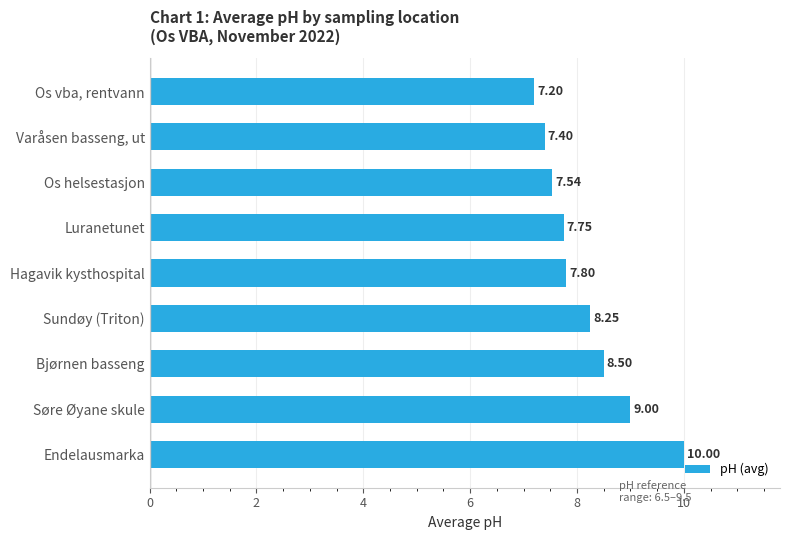

What is the greatest value displayed?

10.0